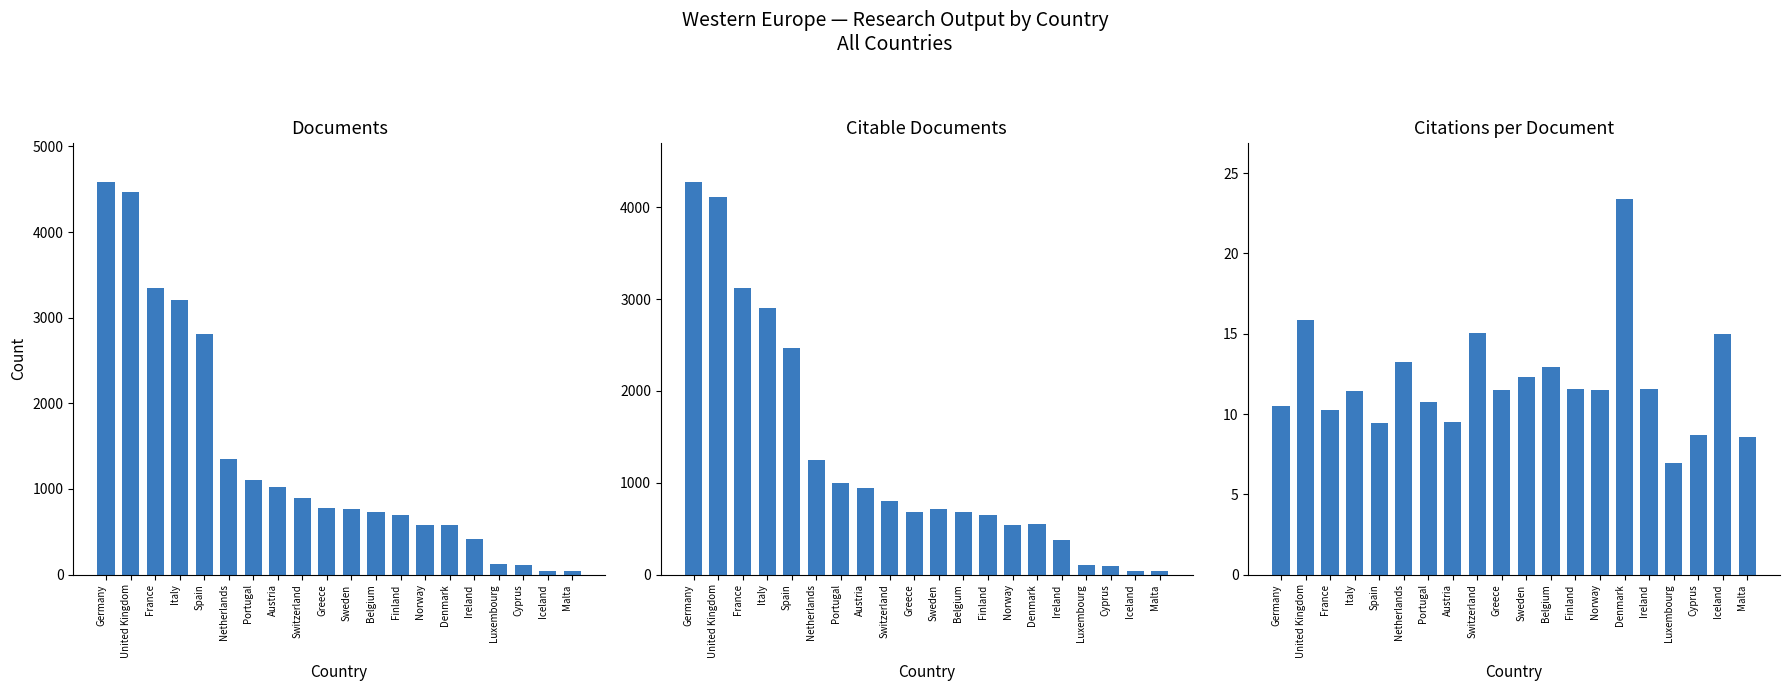

What are all the series names shown in the legend?

Documents, Citable documents, Citations per document